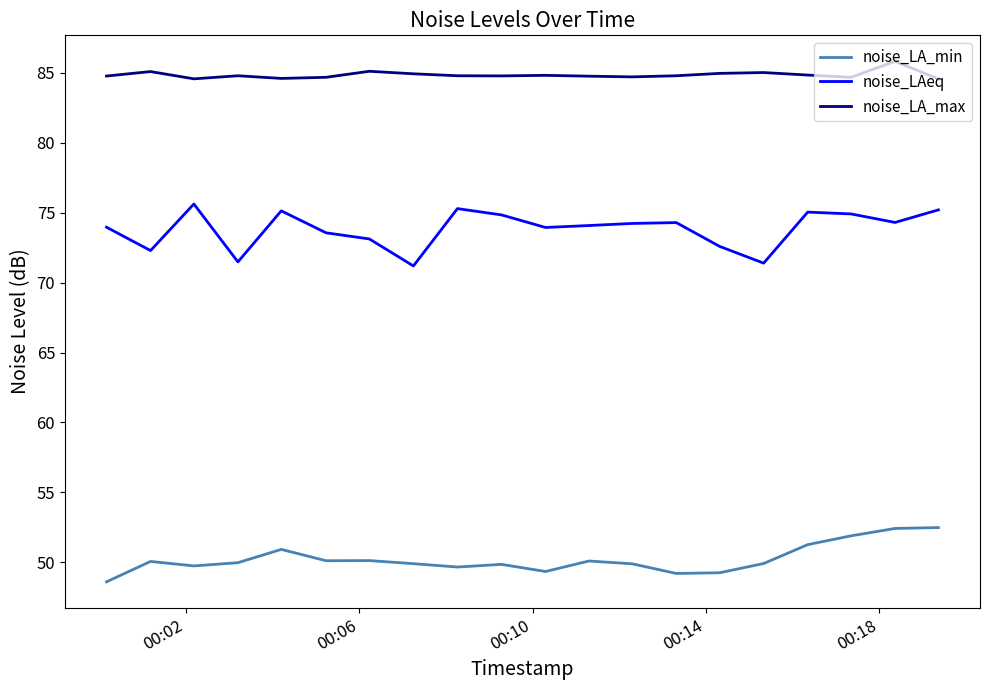

What is the greatest value displayed?

85.8